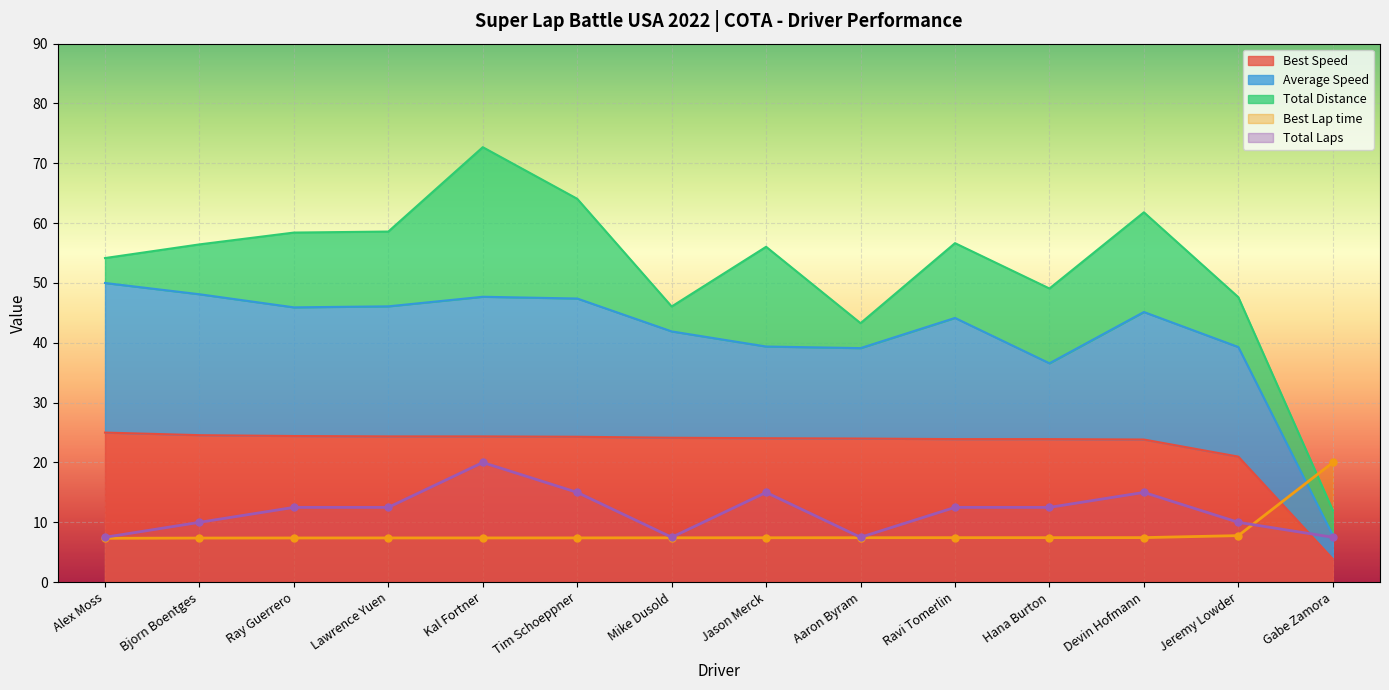

What is the difference between the maximum and minimum values in the Best Lap time series?

12.7